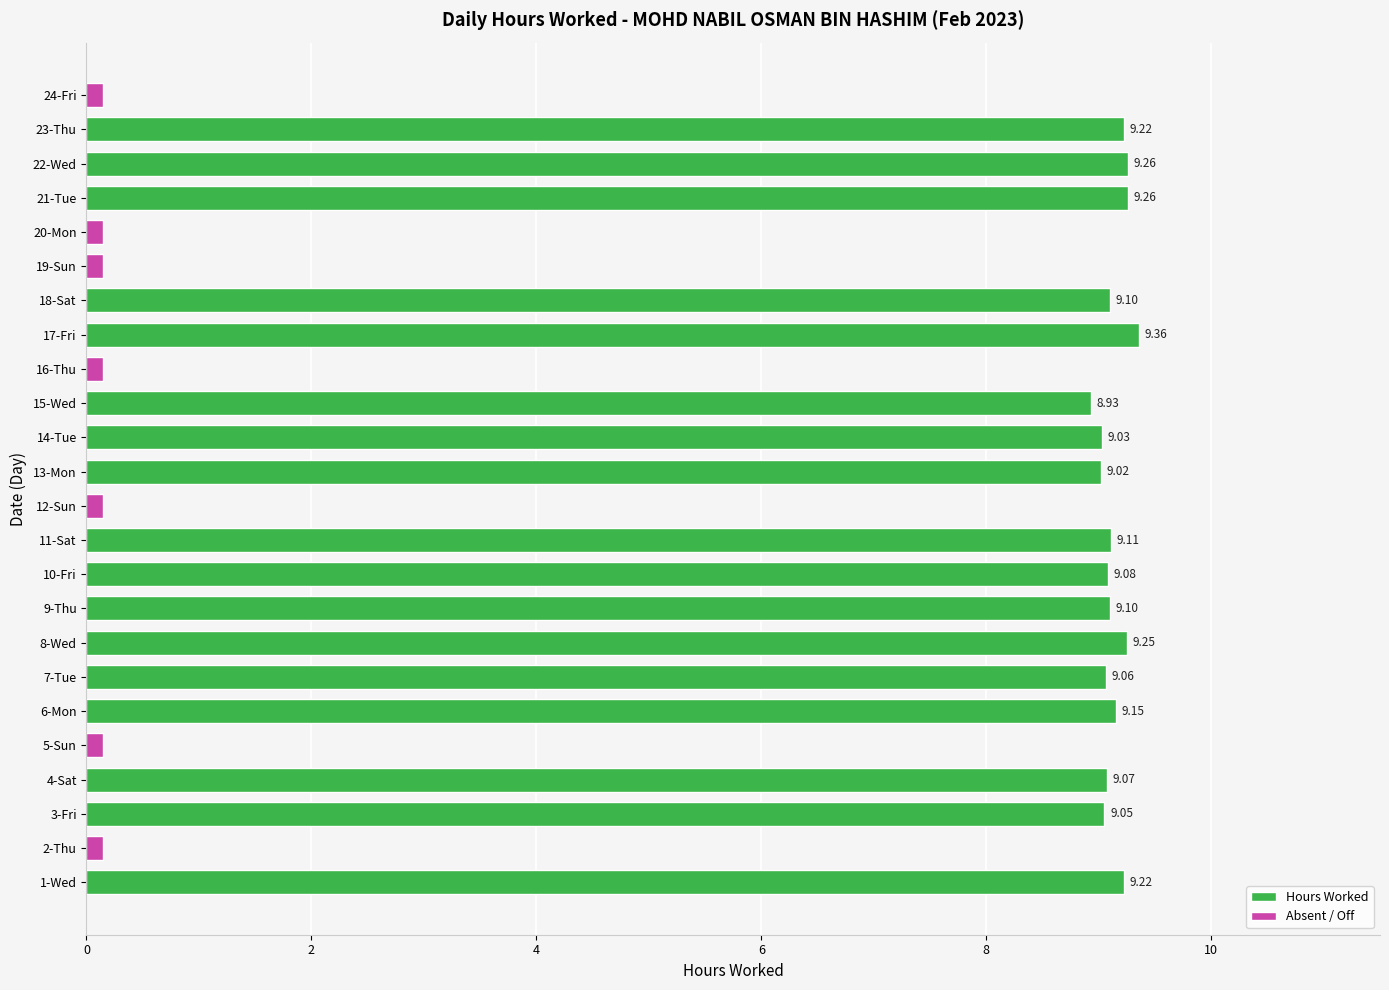

Which category has the lowest value across all series?

2-Thu